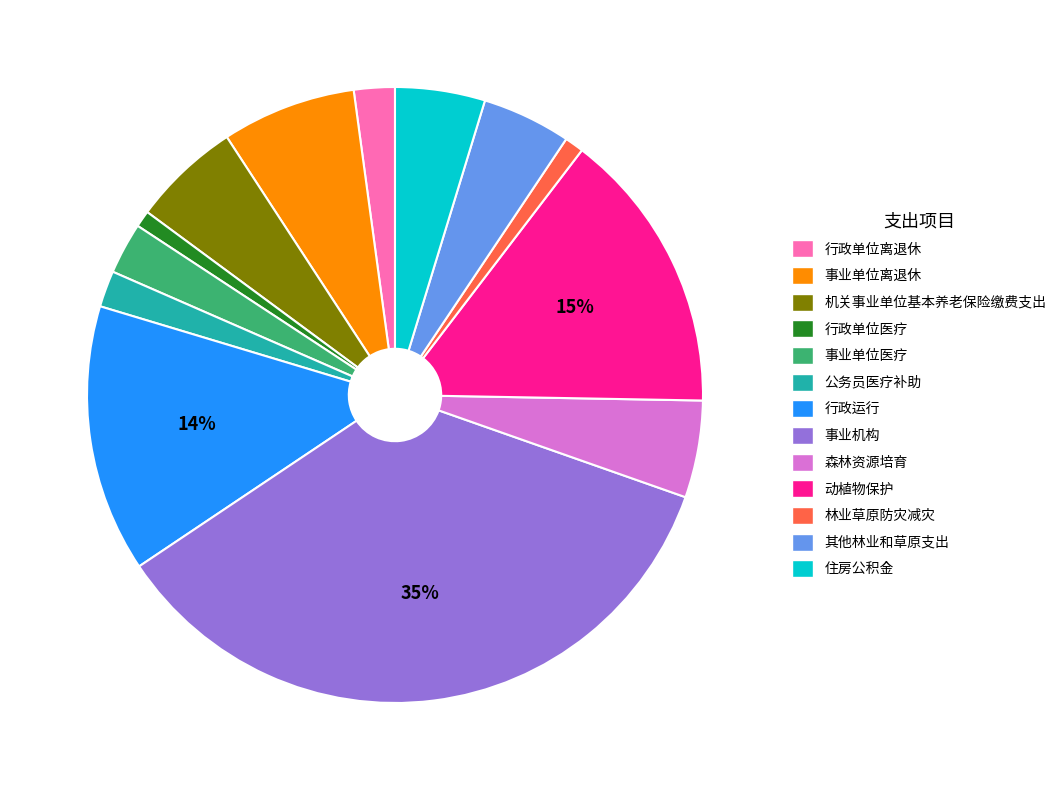

How many segments does this pie chart have?

13